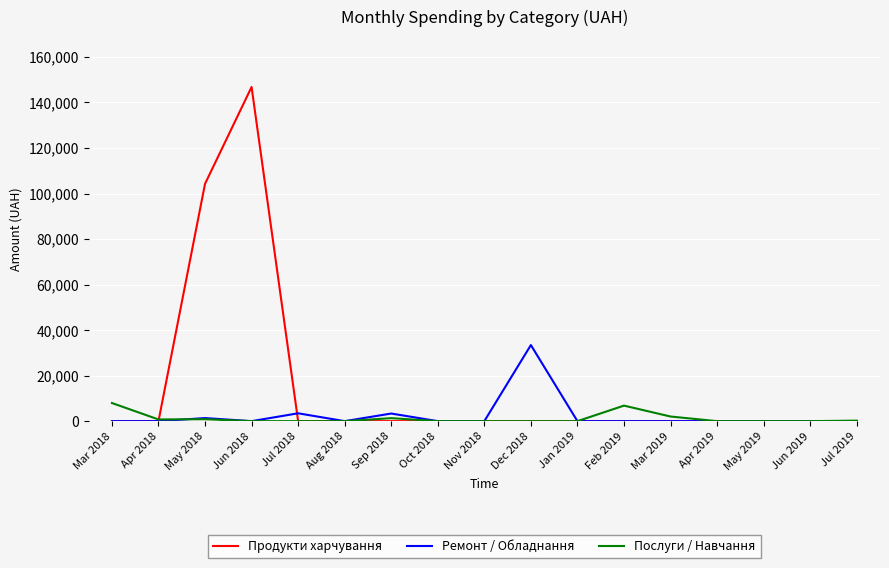

How many lines are shown in the chart?

3